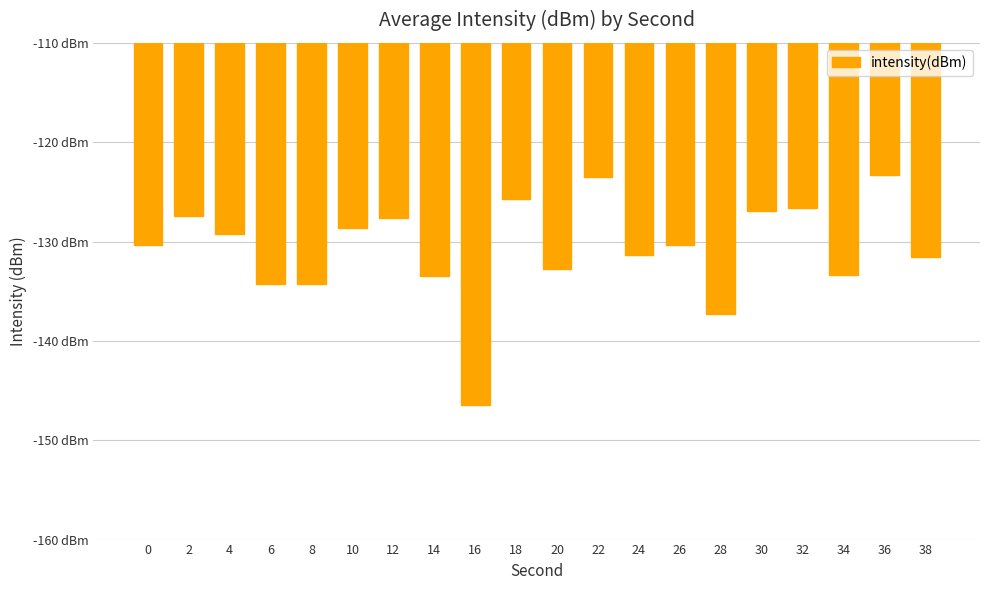

What is the change in value from 2 to 14?

-6.1